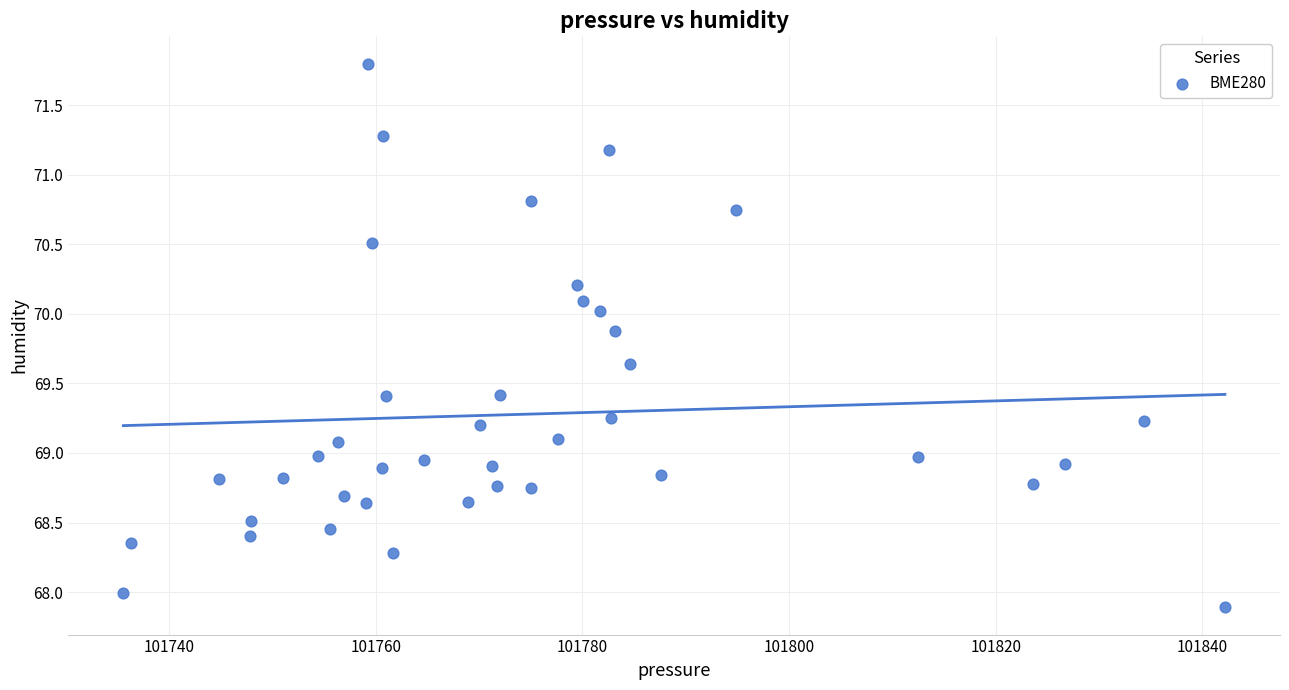

What is the range of Y values (max minus min)?

3.9